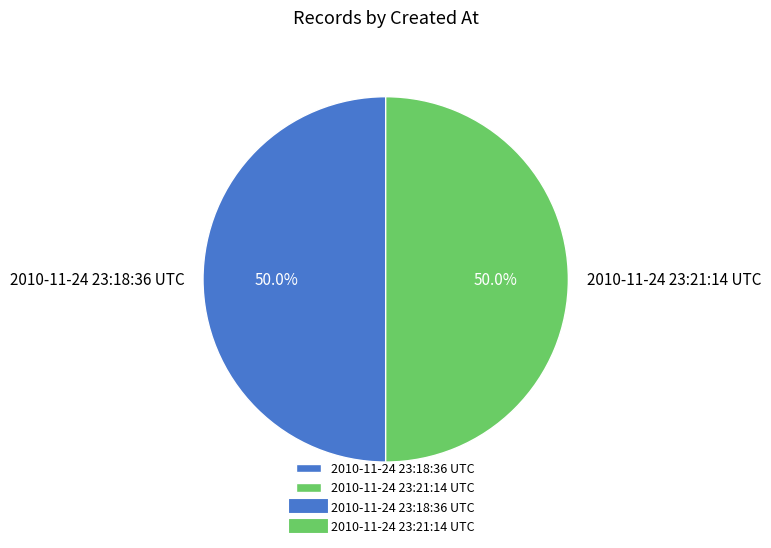

What is the ratio of the value at 2010-11-24 23:21:14 UTC to the value at 2010-11-24 23:18:36 UTC?

1.0